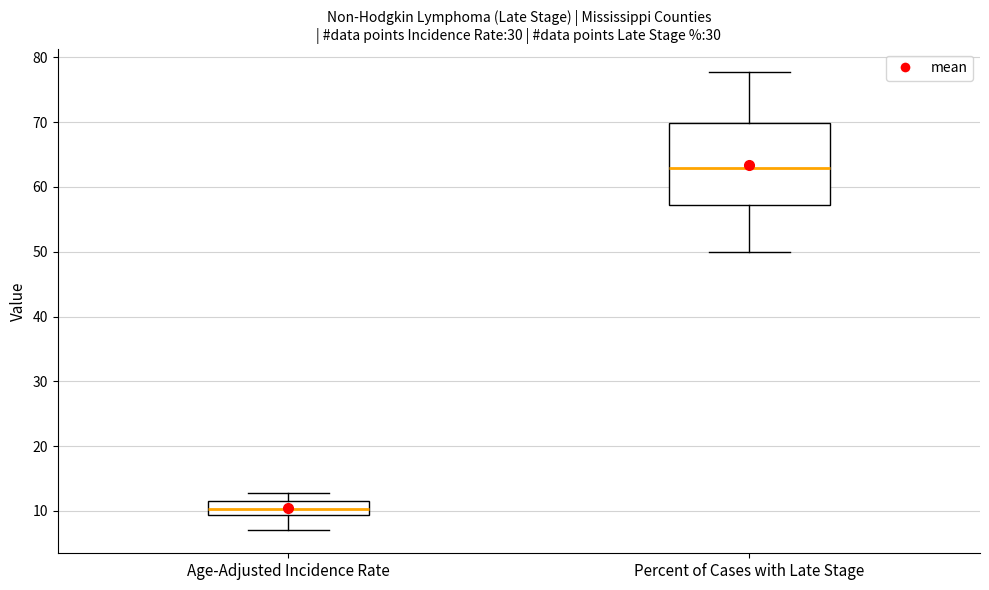

Where does the lower whisker of the box for Age-Adjusted Incidence Rate end on the y-axis? The values are not printed on the chart, so give them approximately, as read against the axis.

7